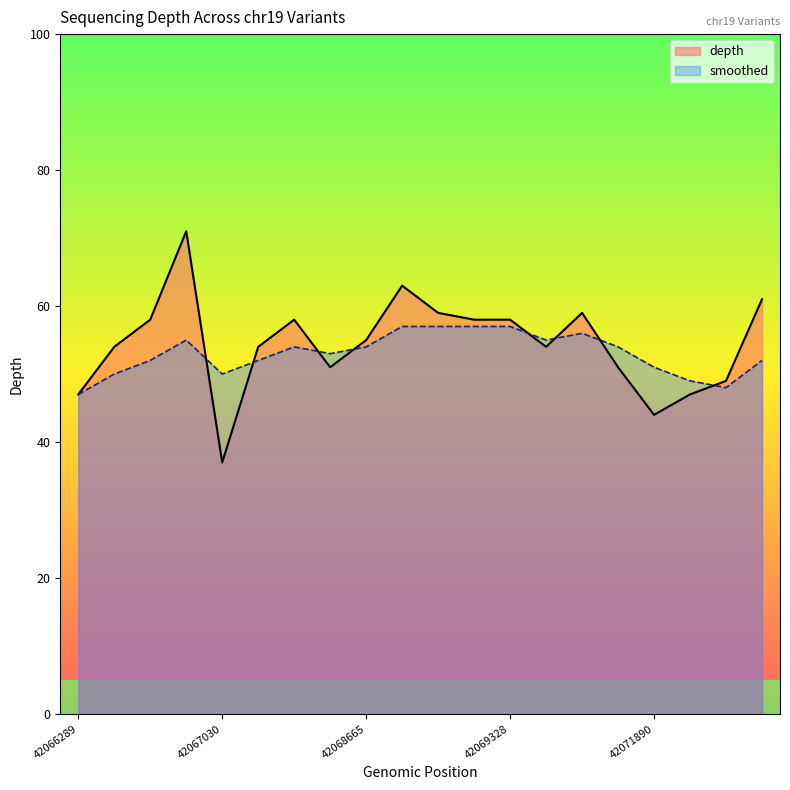

Between 42069328 and 42071890, which is larger?

42069328